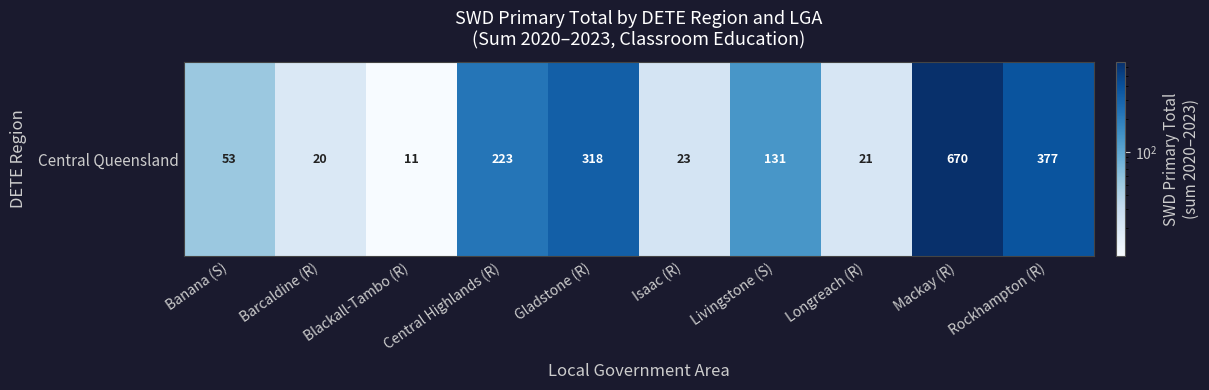

Count the number of categories in the chart.

10